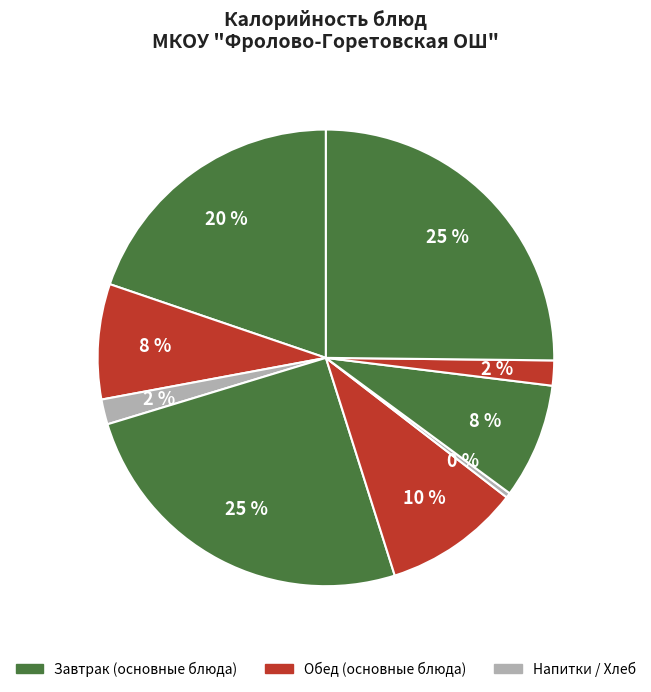

How many slices are in this pie chart?

9